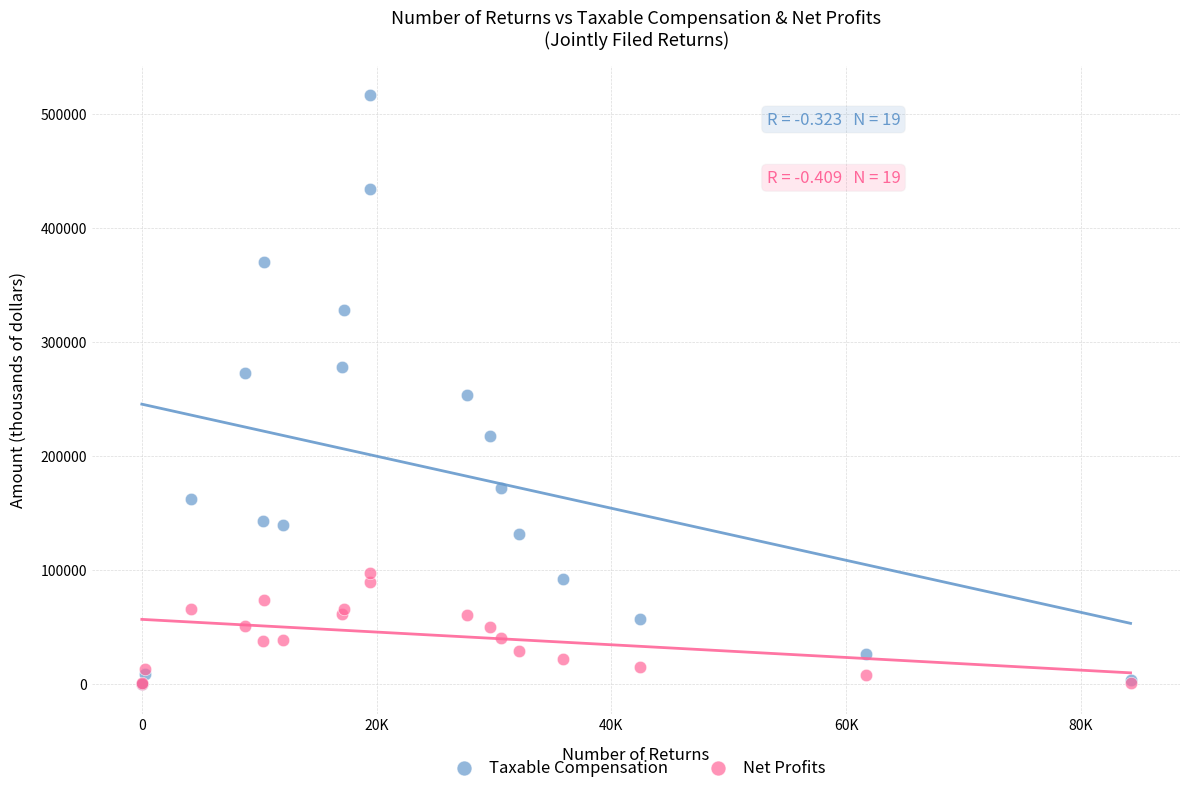

What are all the series names shown in the legend?

Taxable Compensation, Net Profits